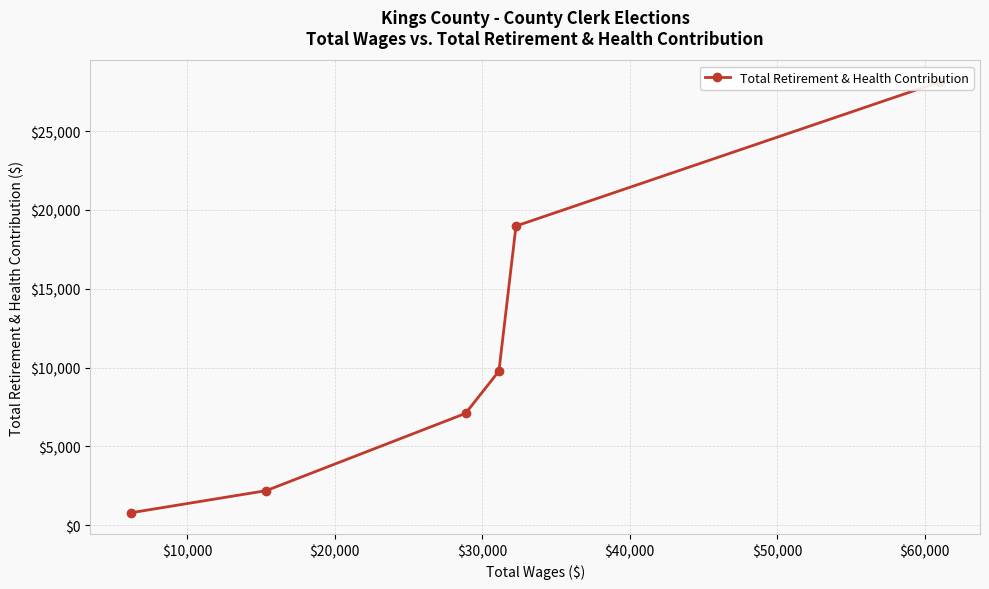

What is the sum of the values at $30,000 and $10,000?

26065